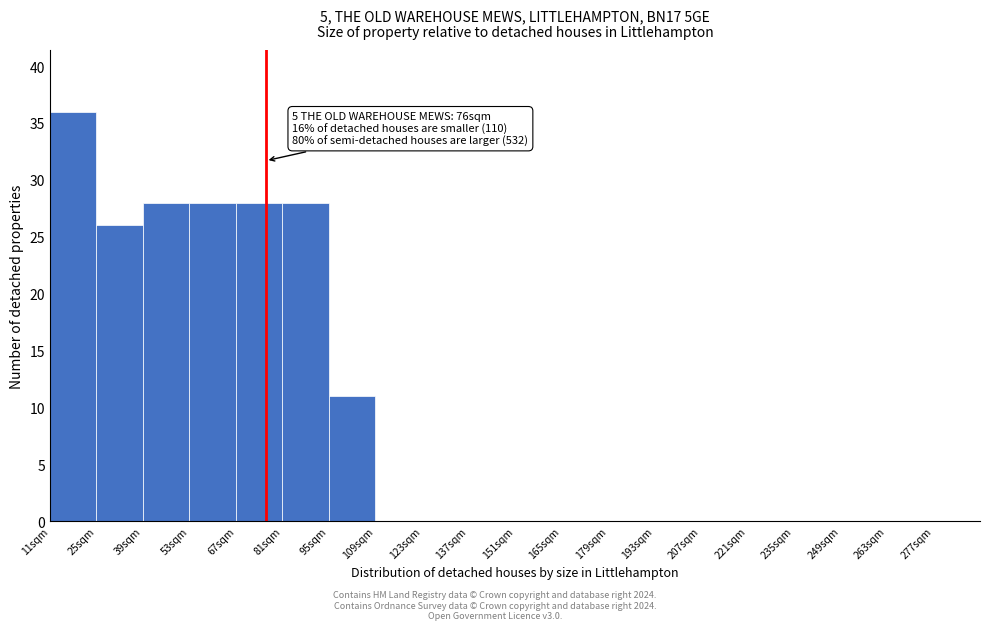

Which range on the x-axis has the tallest bar?

11 to 25